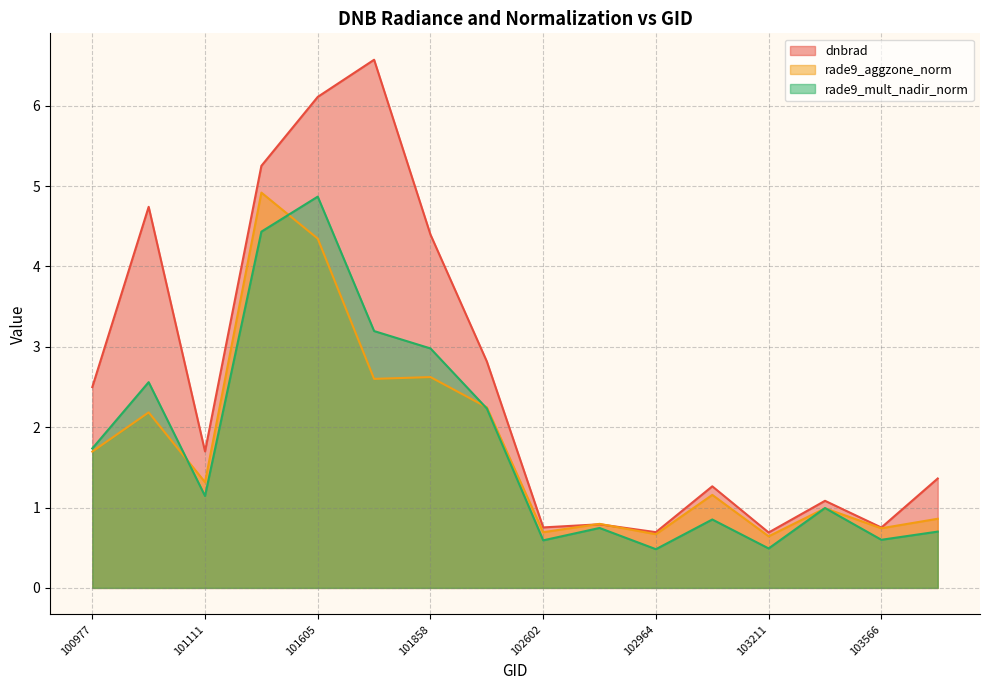

What is the value of the dnbrad point at the 3rd from the left?

1.7